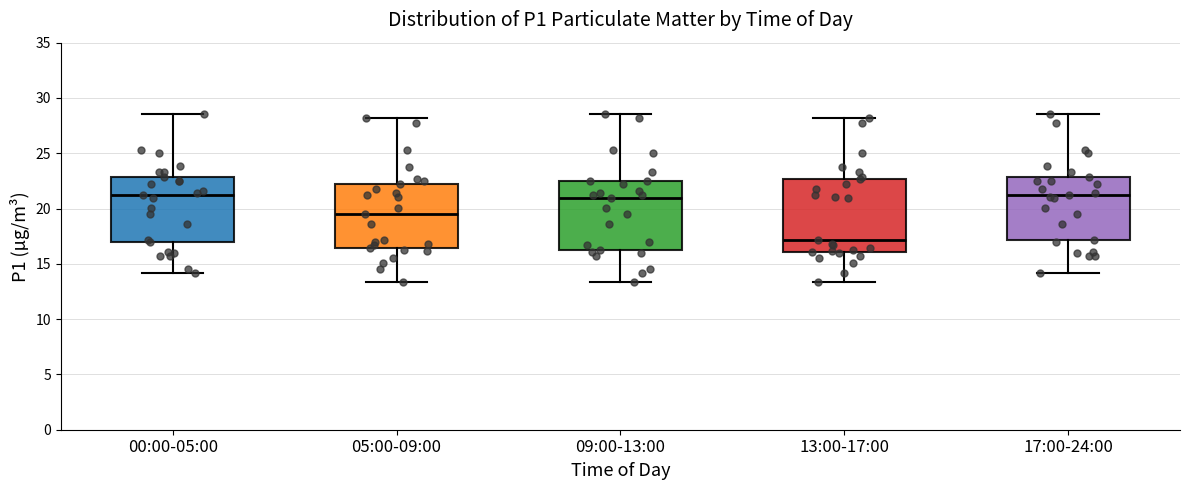

Reading left to right, read every box against the y-axis: the position of its median line, the range the box covers, and the ends of its whiskers. The values are not printed on the chart, so give them approximately, as read against the axis.

00:00-05:00: median 21.0, box 17.0 to 23.0, whiskers 14.0 to 28.5
05:00-09:00: median 19.5, box 16.5 to 22.0, whiskers 13.5 to 28.0
09:00-13:00: median 21.0, box 16.5 to 22.5, whiskers 13.5 to 28.5
13:00-17:00: median 17.0, box 16.0 to 22.5, whiskers 13.5 to 28.0
17:00-24:00: median 21.0, box 17.0 to 23.0, whiskers 14.0 to 28.5